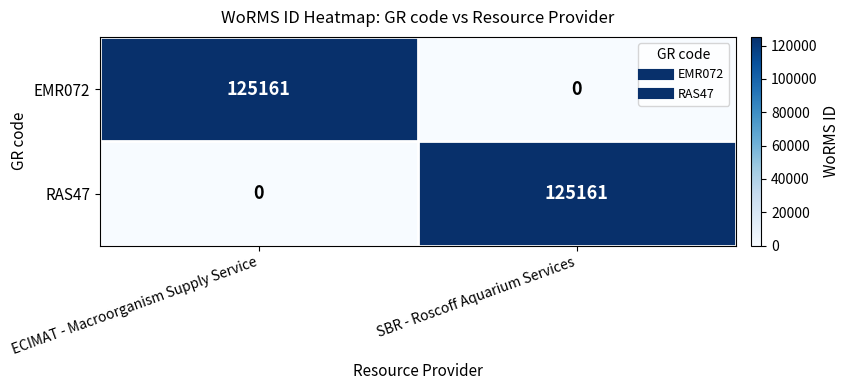

At how many categories does at least one series exceed 49185?

2